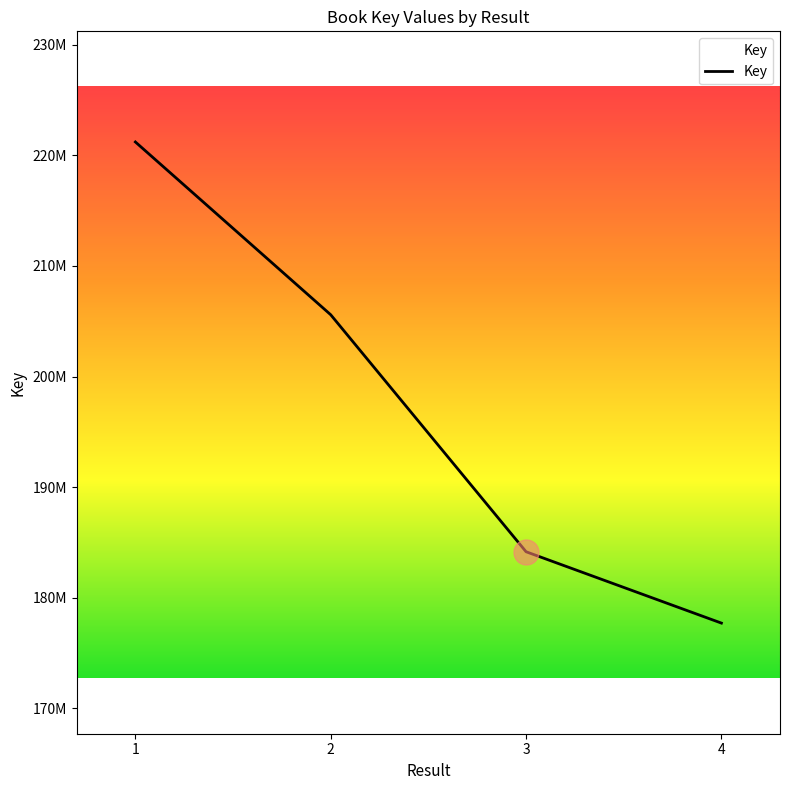

What is the value of the 2nd point from the left?

205584079